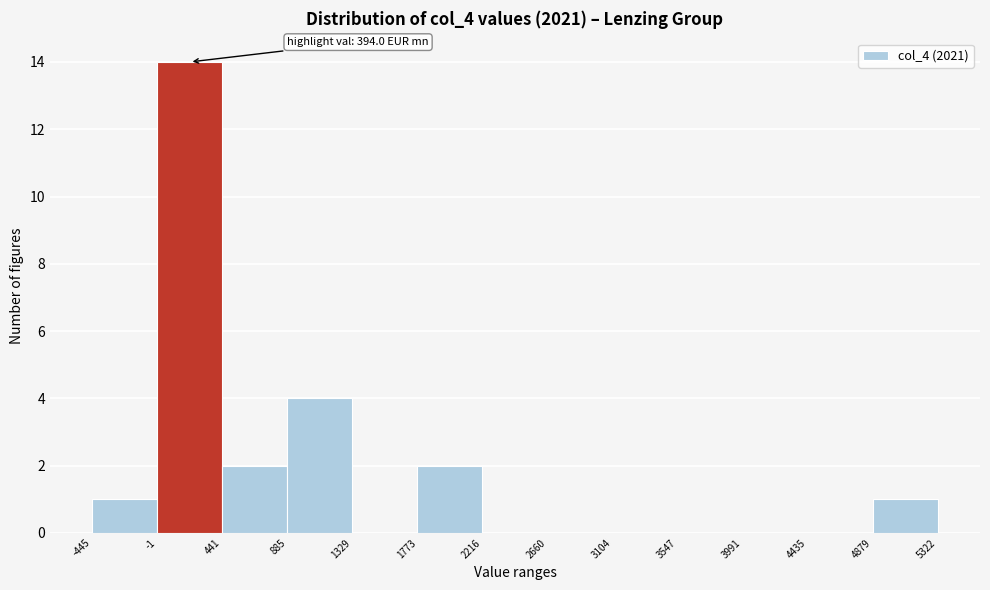

Over which range of the x-axis is the bar tallest?

-1 to 441